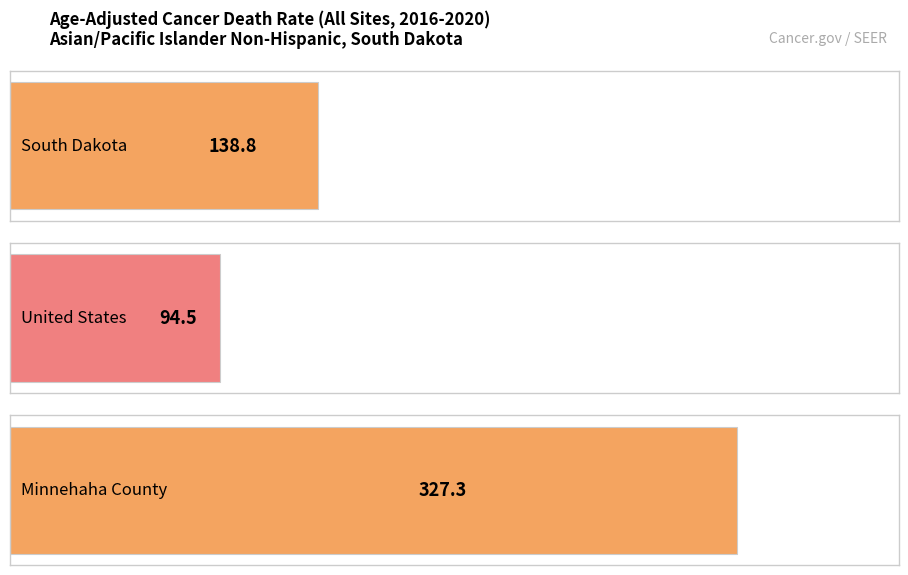

What is the approximate value at South Dakota?

138.8